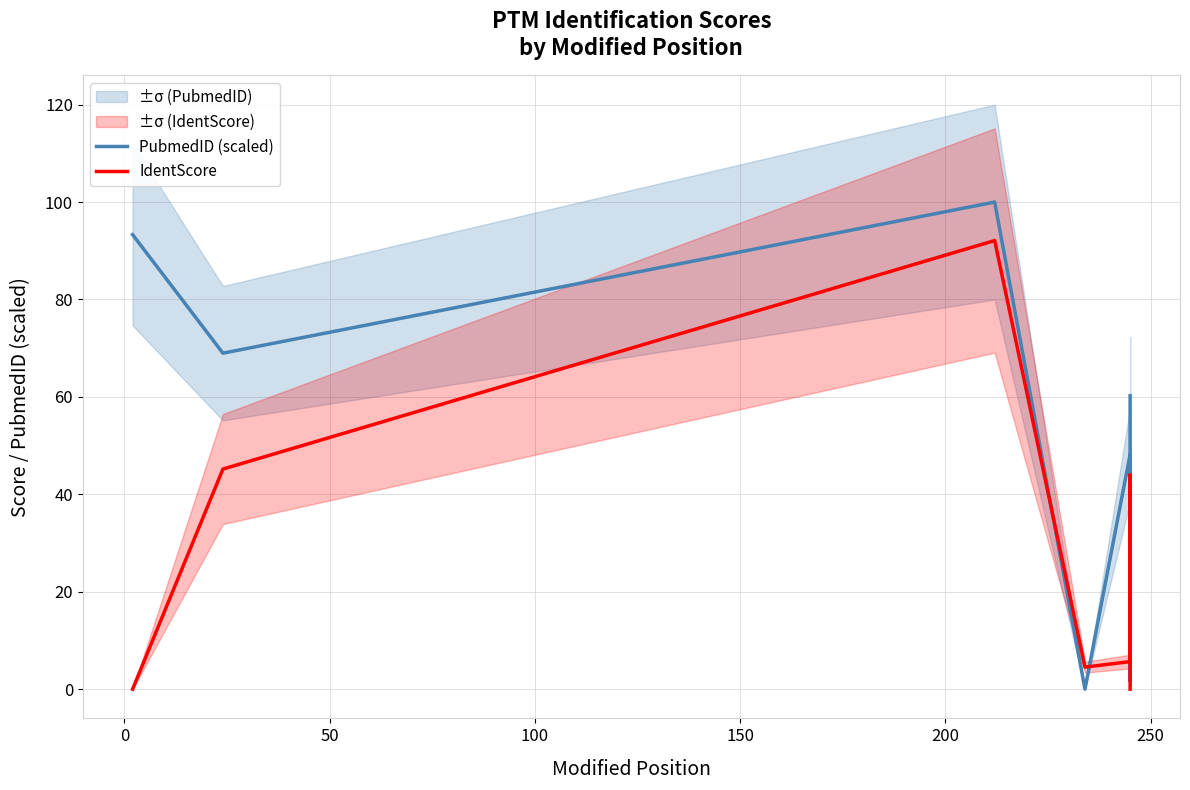

How many data points does each series have?

7